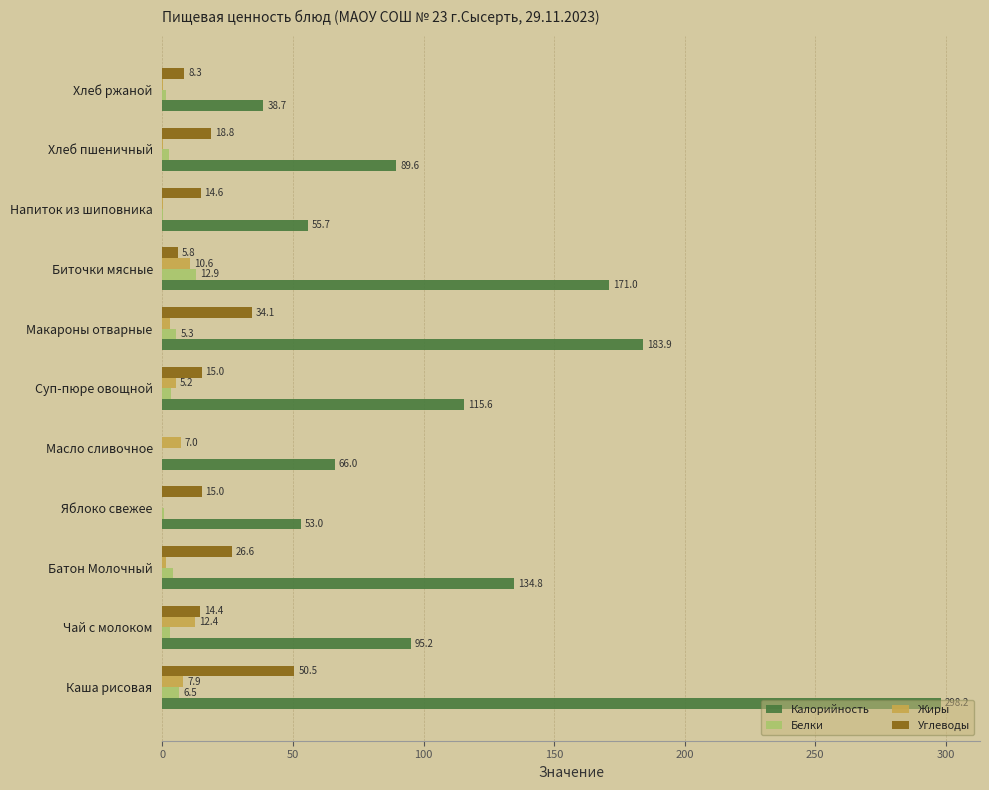

At which label is Белки closest to 6?

Каша рисовая